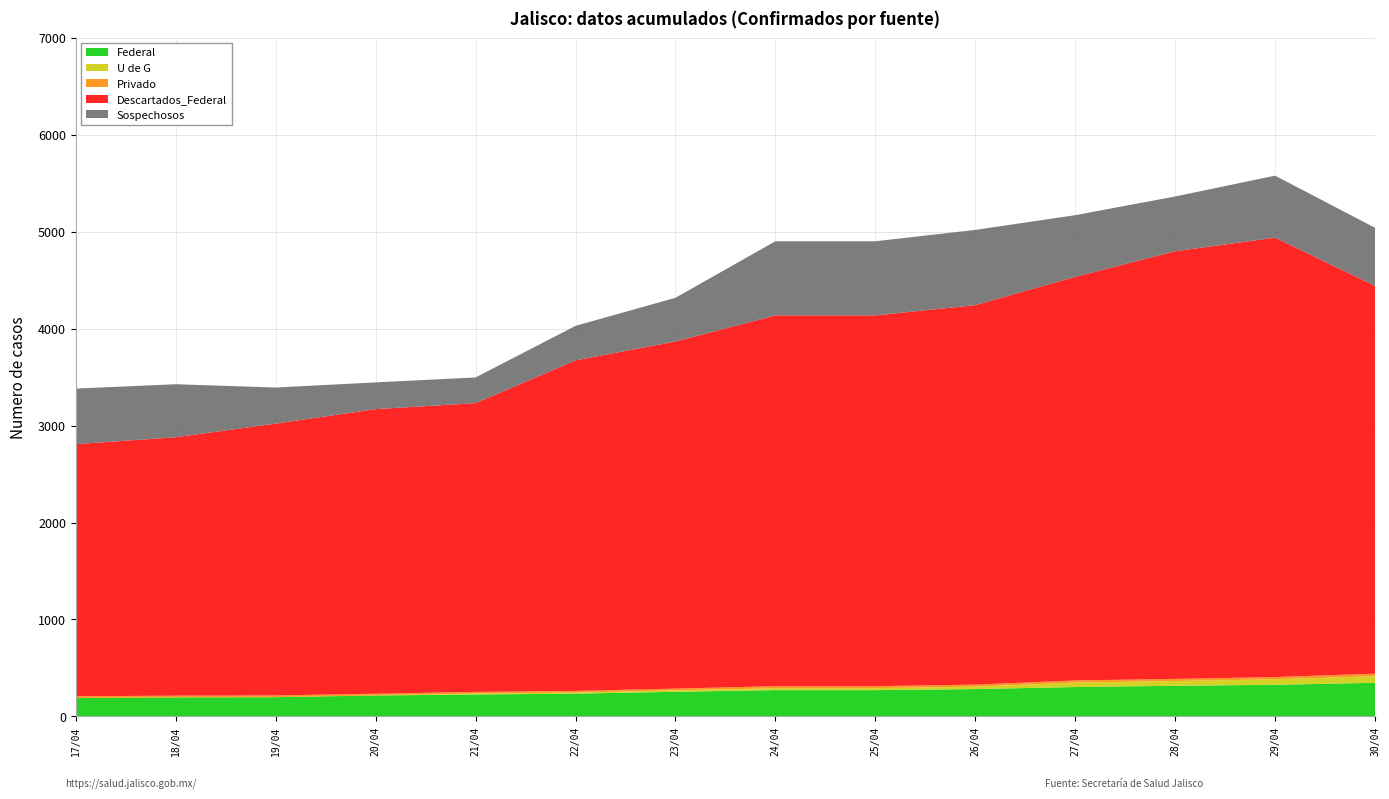

Reading right to left, transcribe all the data shown in this chart.

Federal: 347	326	316	303	282	271	271	254	235	226	216	198	196	190
U de G: 67	57	49	46	25	20	20	15	10	9	0	0	0	0
Privado: 27	23	22	22	21	21	21	18	18	18	18	18	18	18
Descartados_Federal: 4000	4533	4412	4164	3915	3825	3825	3581	3410	2979	2936	2805	2666	2601
Sospechosos: 600	640	565	636	776	765	765	451	356	265	276	372	547	573